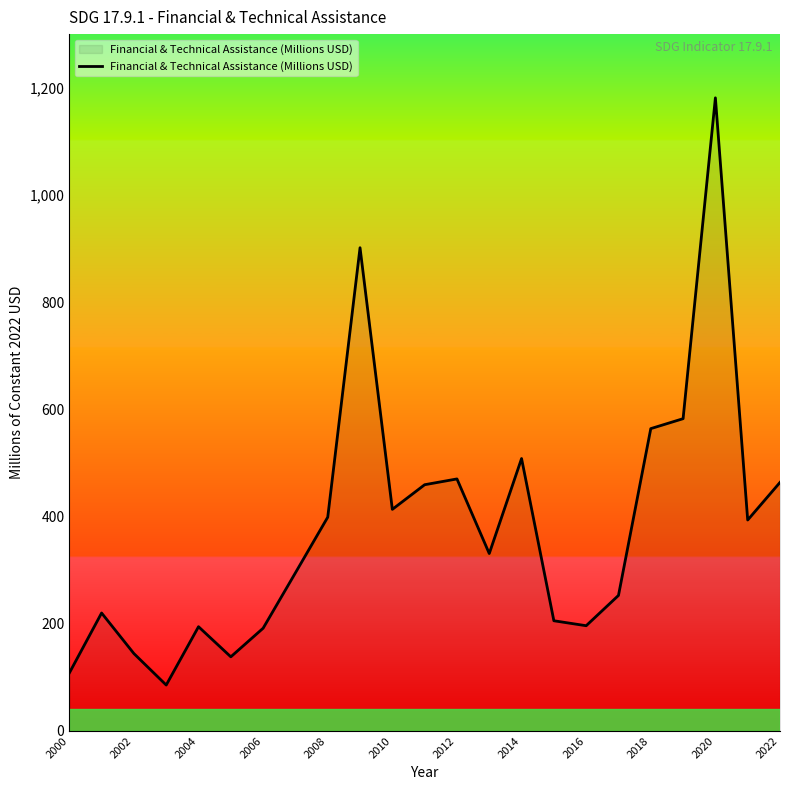

How many lines are shown in the chart?

1